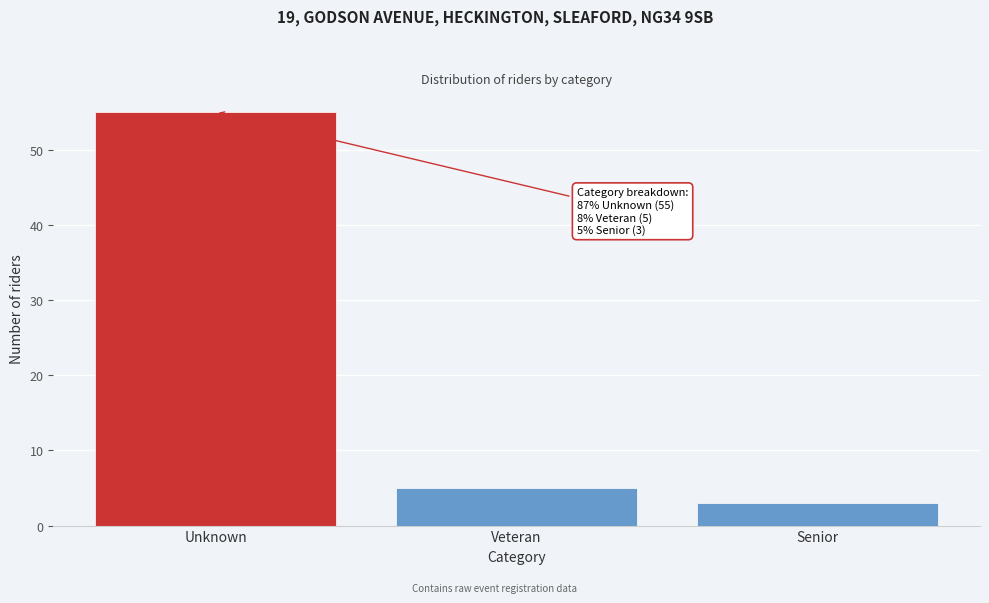

Reading right to left, list all the values displayed in this chart.

3	5	55